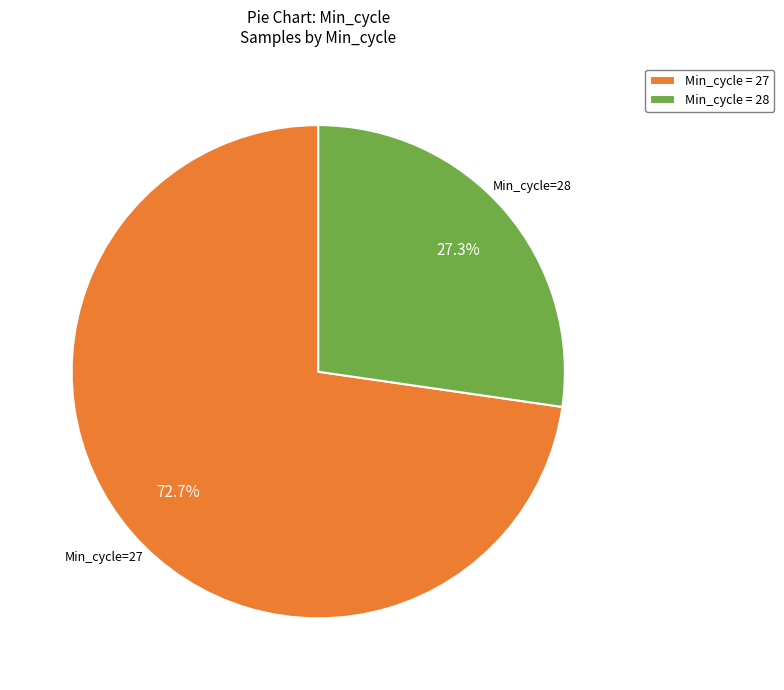

How much of the chart is everything except Min_cycle=27?

27.3%